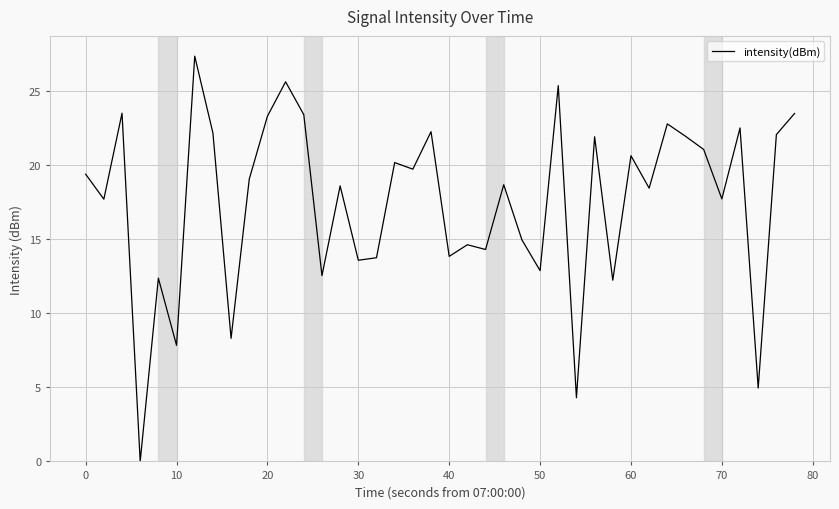

What is the difference between the maximum and minimum values?

27.4